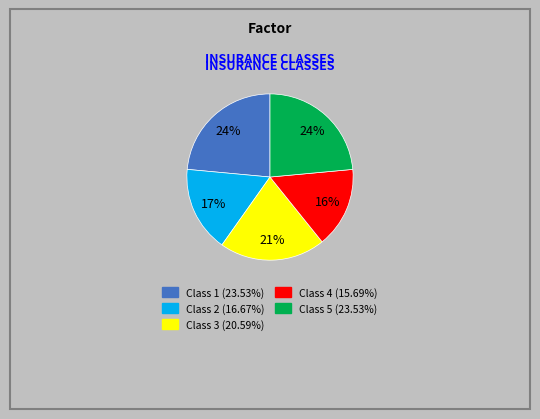

Is the sum of Class 3 and Class 5 greater than half?

No